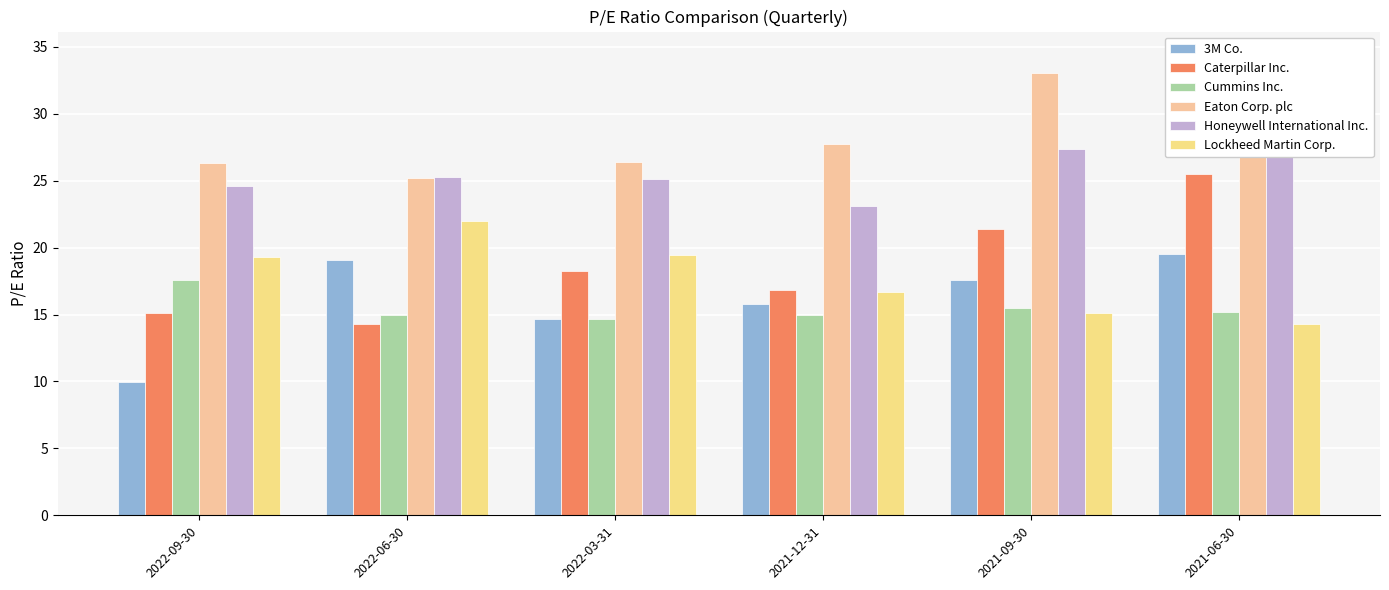

Reading right to left, transcribe all the data shown in this chart.

3M Co.: 2021-06-30=19.5	2021-09-30=17.6	2021-12-31=15.8	2022-03-31=14.7	2022-06-30=19.1	2022-09-30=10.0
Caterpillar Inc.: 2021-06-30=25.5	2021-09-30=21.4	2021-12-31=16.8	2022-03-31=18.3	2022-06-30=14.3	2022-09-30=15.2
Cummins Inc.: 2021-06-30=15.2	2021-09-30=15.5	2021-12-31=14.9	2022-03-31=14.7	2022-06-30=15.0	2022-09-30=17.6
Eaton Corp. plc: 2021-06-30=34.4	2021-09-30=33.1	2021-12-31=27.8	2022-03-31=26.4	2022-06-30=25.2	2022-09-30=26.3
Honeywell International Inc.: 2021-06-30=31.8	2021-09-30=27.4	2021-12-31=23.1	2022-03-31=25.1	2022-06-30=25.3	2022-09-30=24.6
Lockheed Martin Corp.: 2021-06-30=14.3	2021-09-30=15.1	2021-12-31=16.7	2022-03-31=19.4	2022-06-30=22.0	2022-09-30=19.3